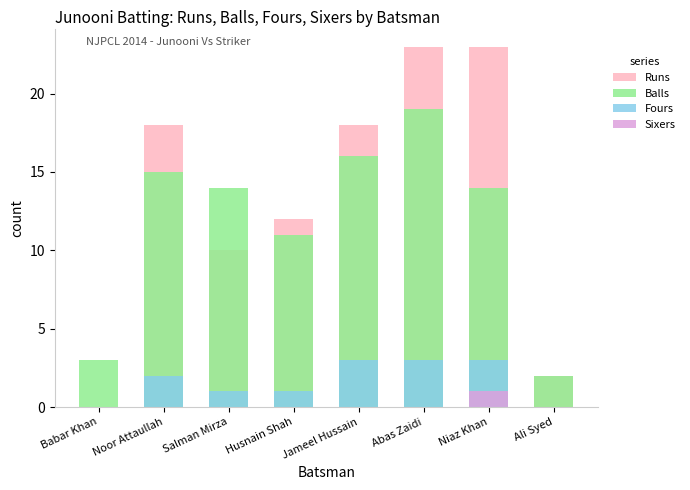

Reading left to right, extract all data points from this chart.

Runs: 0	18	10	12	18	23	23	2
Balls: 3	15	14	11	16	19	14	2
Fours: 0	2	1	1	3	3	3	0
Sixers: 0	0	0	0	0	0	1	0